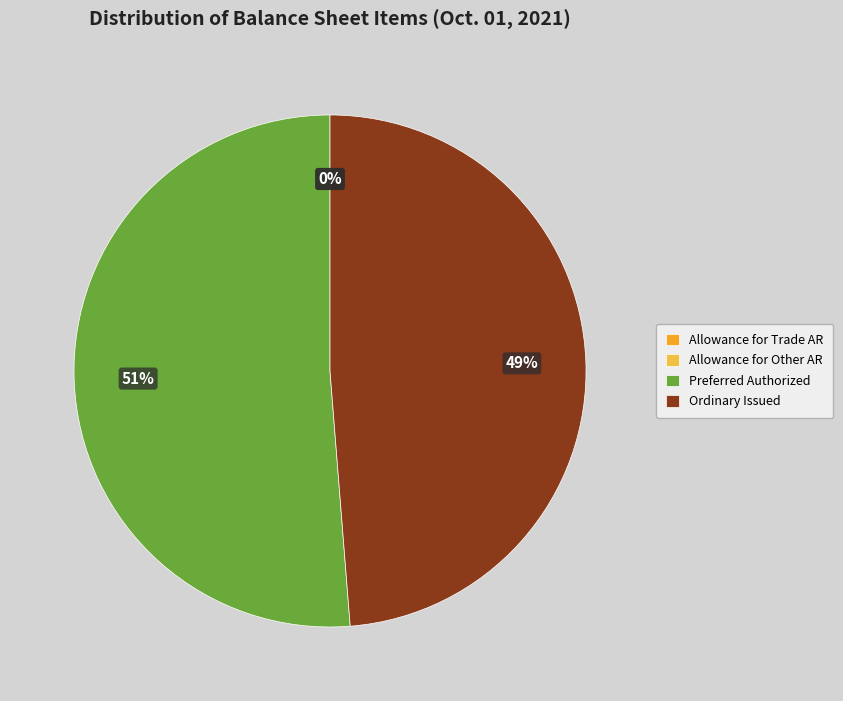

Count the number of slices in the pie.

4